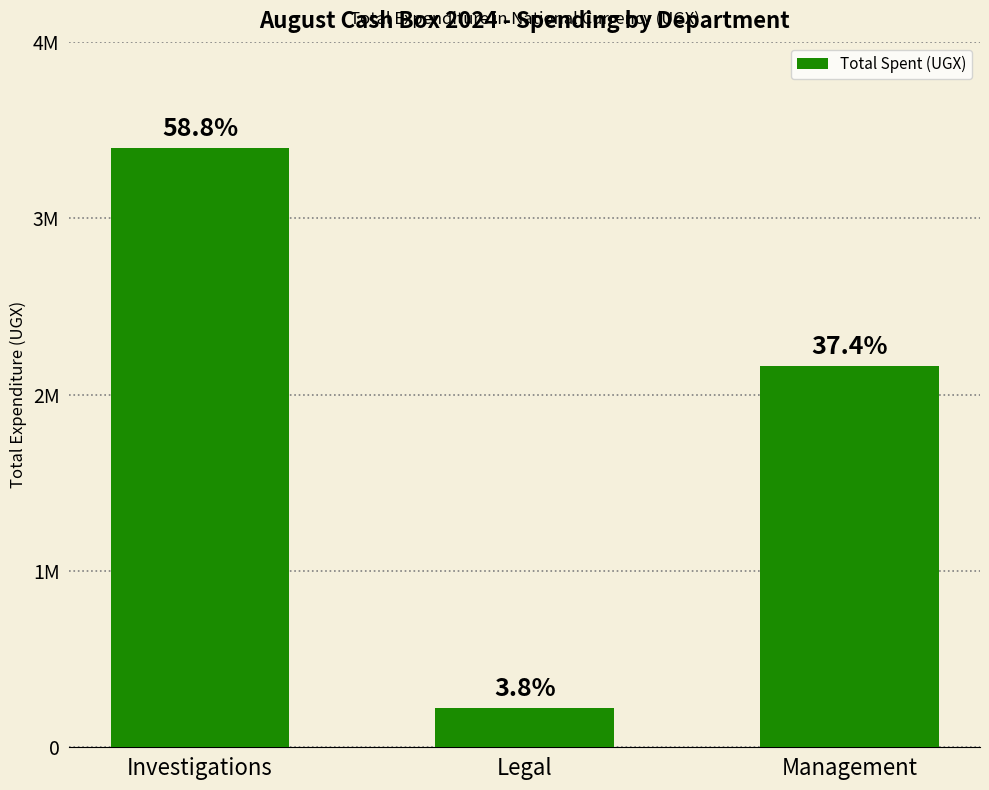

Are the bars horizontal?

No